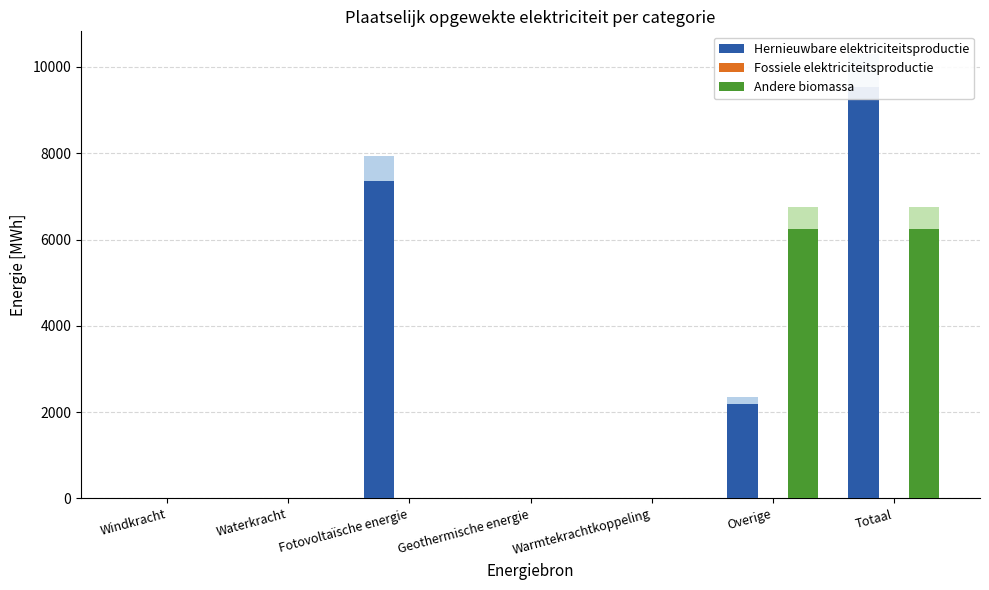

Is the value of Fossiele elektriciteitsproductie at Fotovoltaïsche energie greater than the value of Andere biomassa at Windkracht?

No